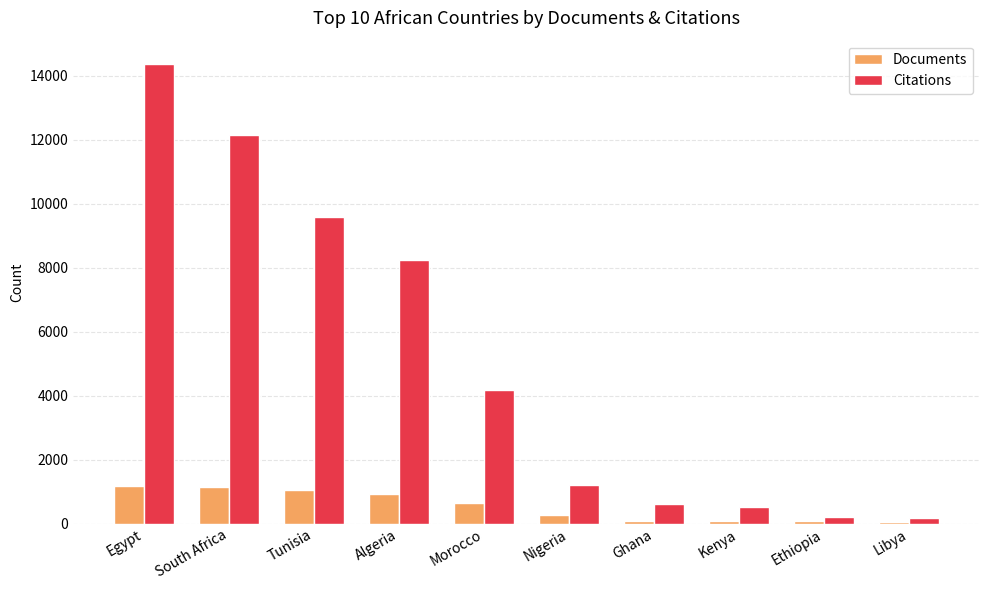

The Citations series shows 14374 at Egypt. True or false?

True